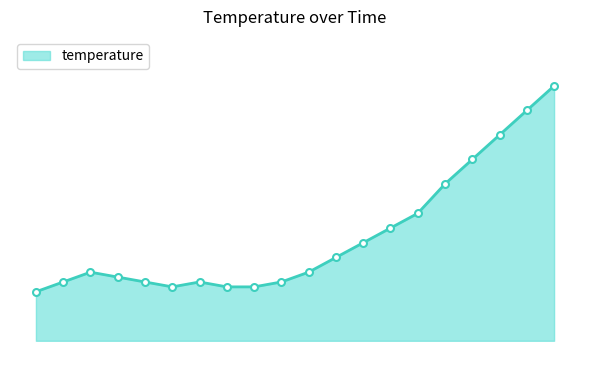

Does the chart have visible grid lines?

No